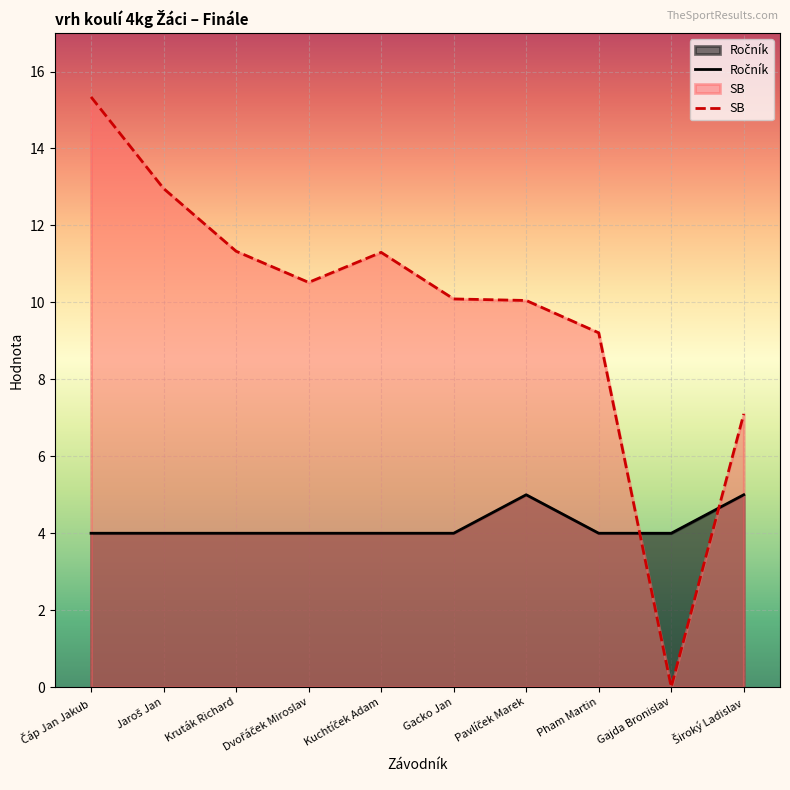

Which series has the widest spread of values?

SB